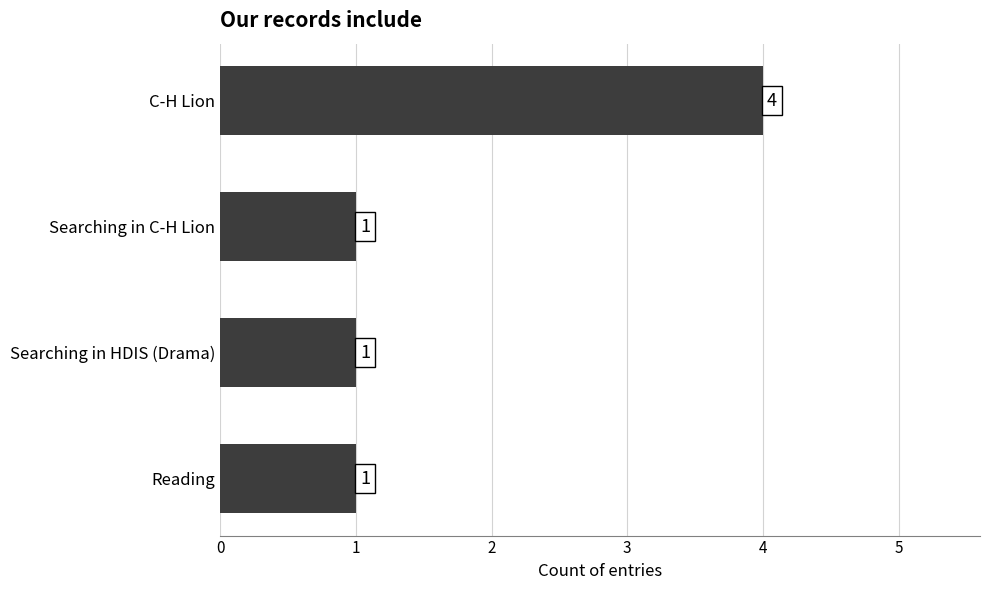

Between C-H Lion and Reading, which is larger?

C-H Lion